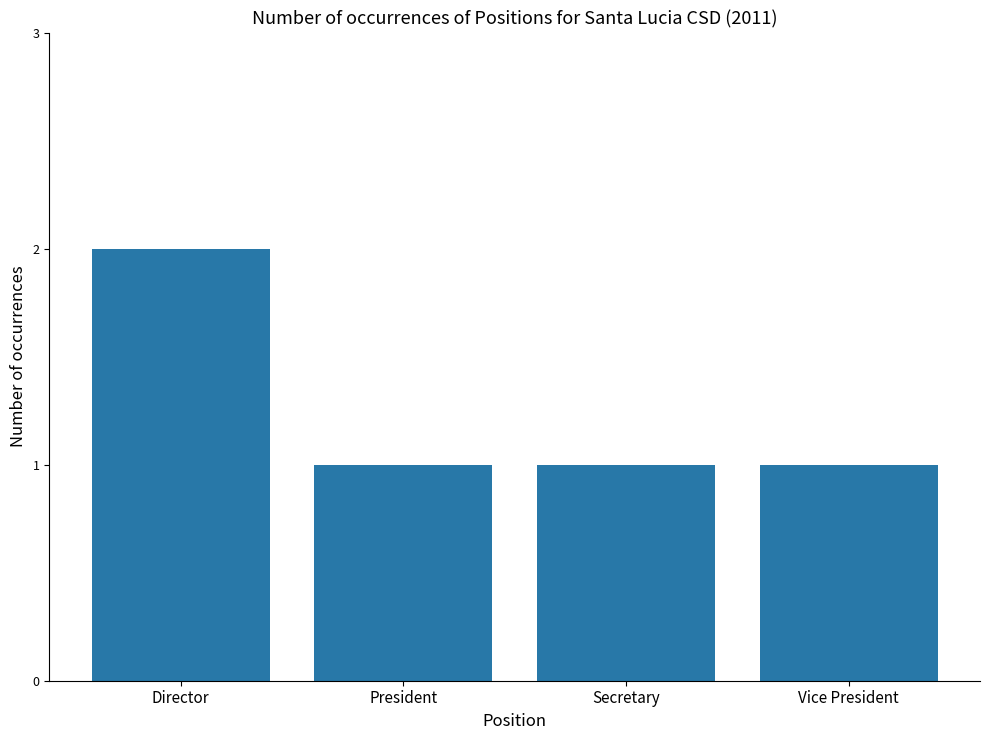

What is the approximate value at Secretary?

1